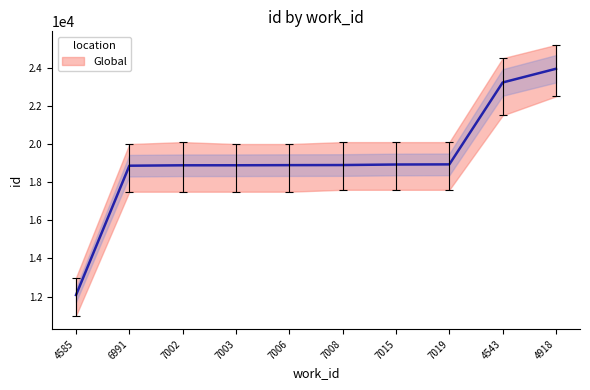

Is it true that the value at 7008 is 18898?

True